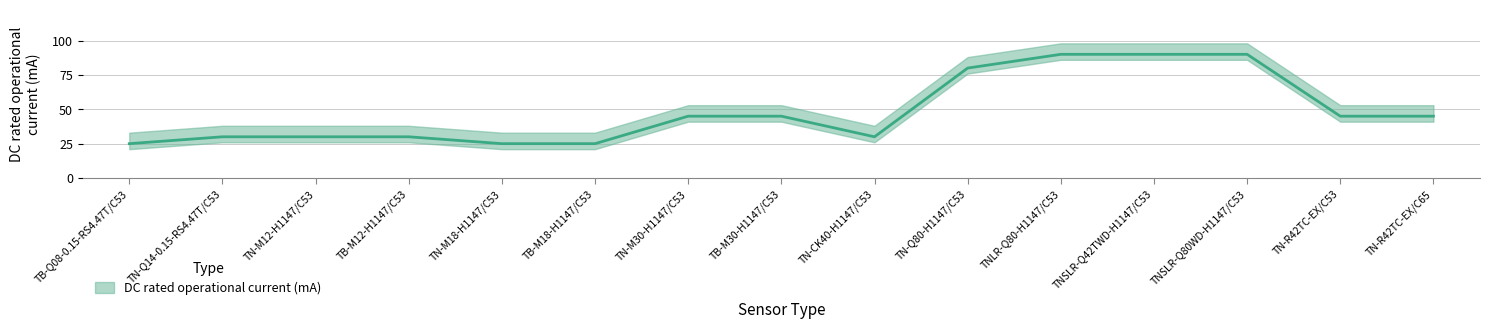

Rank the categories by value from lowest to highest.

TB-Q08-0.15-RS4.47T/C53, TN-M18-H1147/C53, TB-M18-H1147/C53, TN-Q14-0.15-RS4.47T/C53, TN-M12-H1147/C53, TB-M12-H1147/C53, TN-CK40-H1147/C53, TN-M30-H1147/C53, TB-M30-H1147/C53, TN-R42TC-EX/C53, TN-R42TC-EX/C65, TN-Q80-H1147/C53, TNLR-Q80-H1147/C53, TNSLR-Q42TWD-H1147/C53, TNSLR-Q80WD-H1147/C53